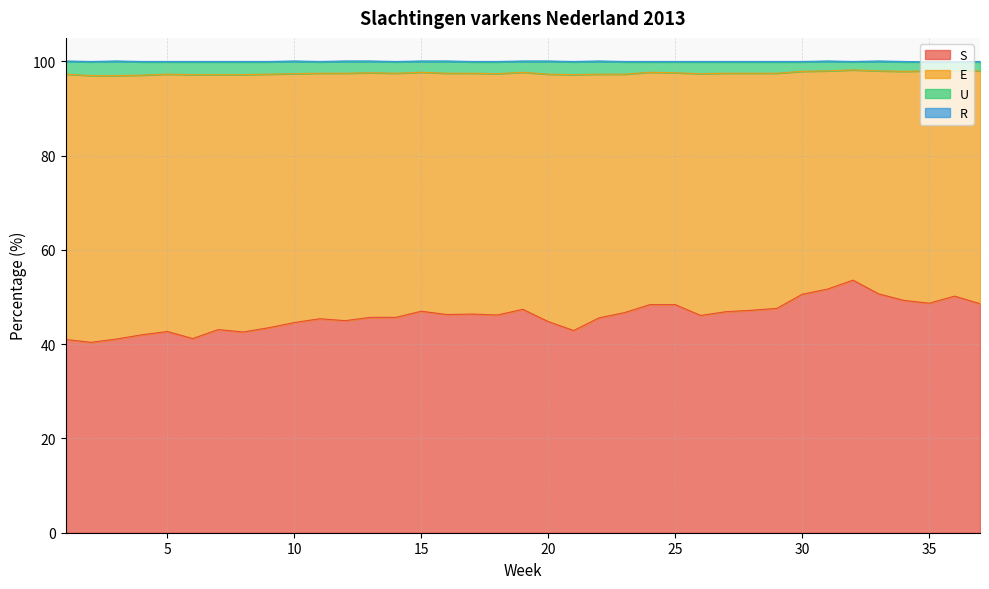

What is the lowest value of the S series?

40.4